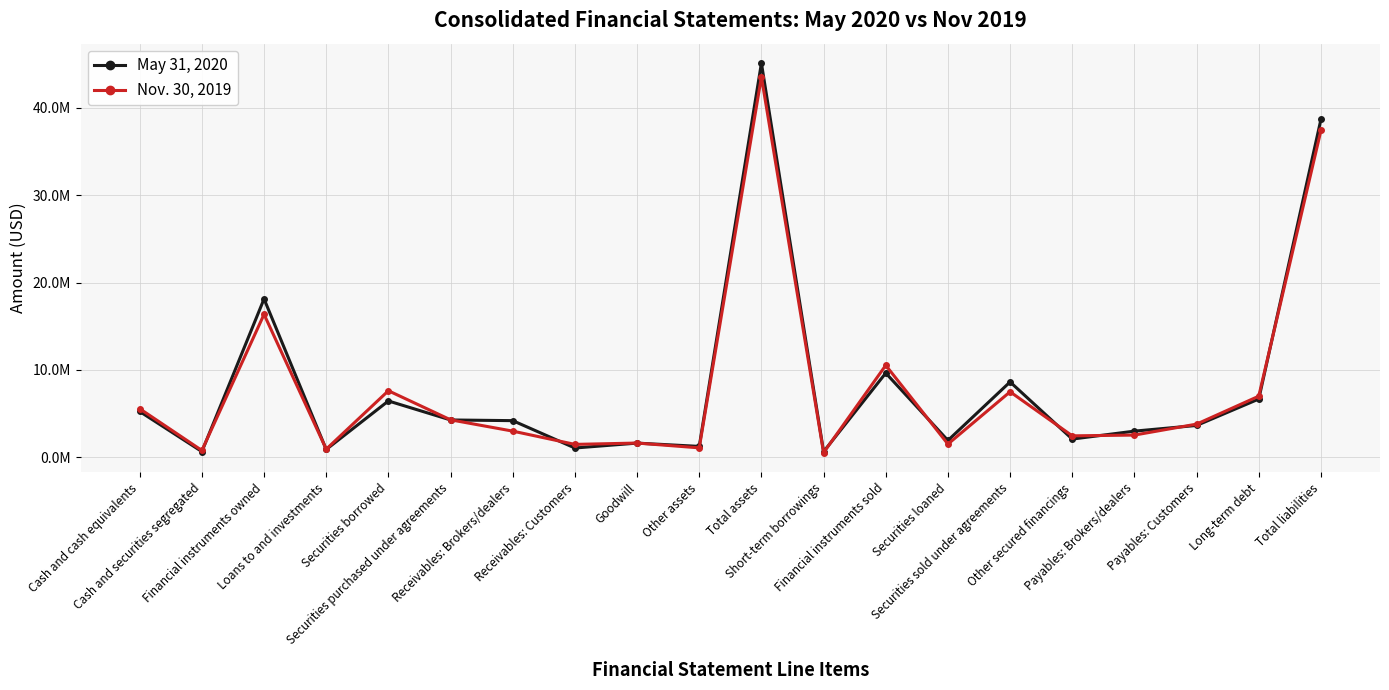

What is the sum of the May 31, 2020 values at Other secured financings and Total assets?

47182551